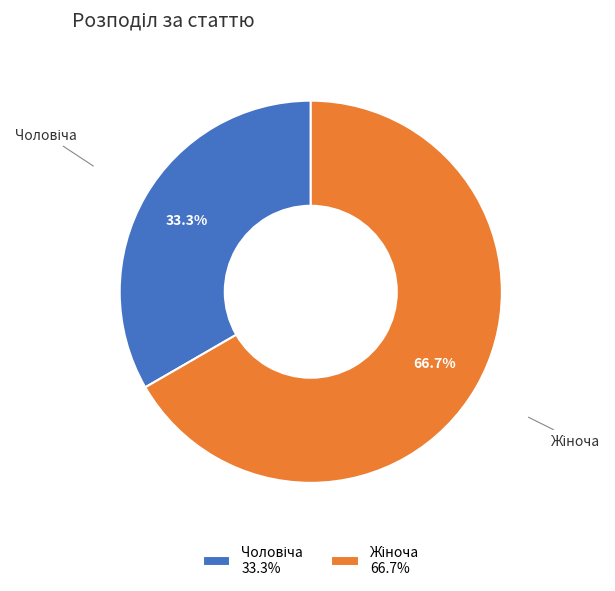

How many slices are in this pie chart?

2